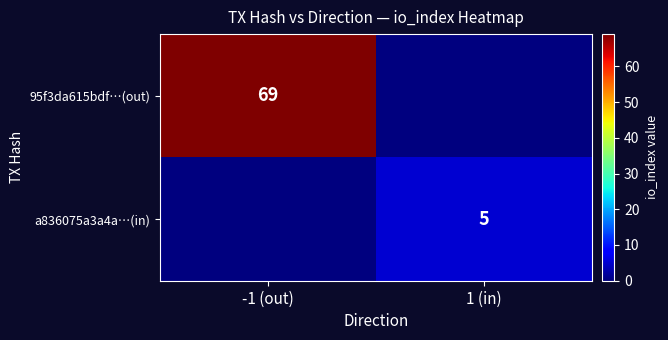

How many distinct data groups are displayed?

2